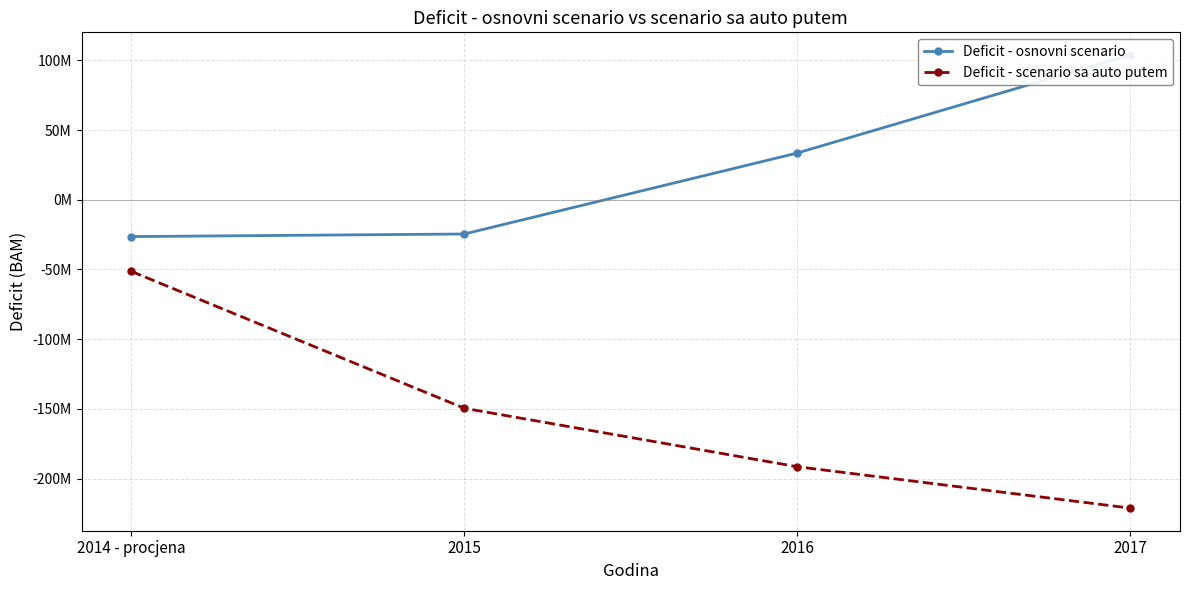

At which category does the chart reach its peak across all series?

2017